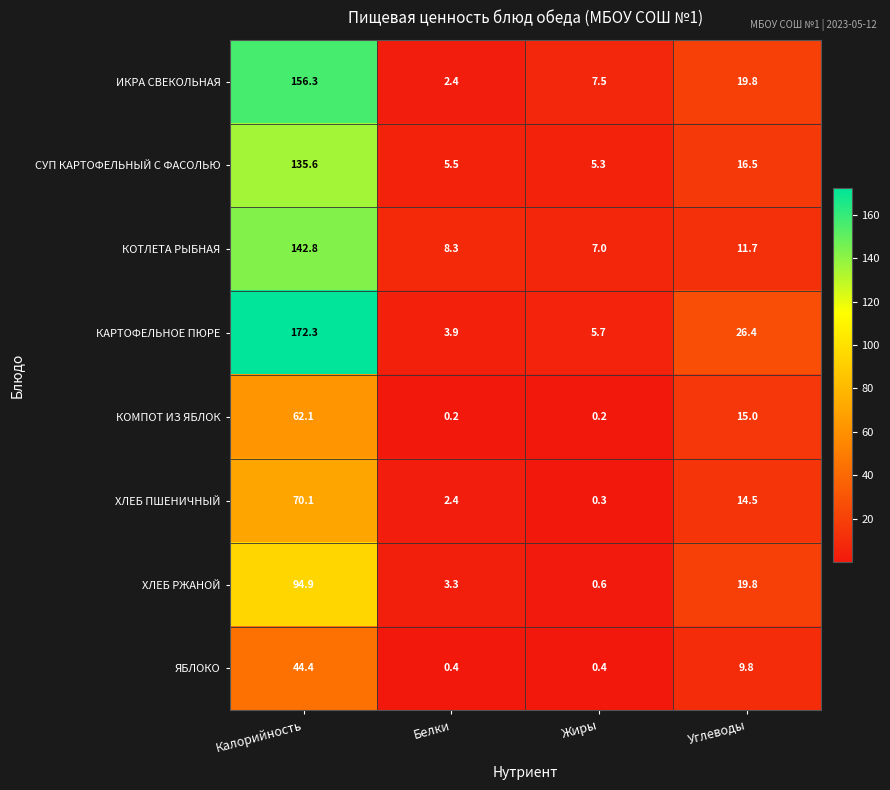

What is the difference between the maximum and minimum values in the ЯБЛОКО series?

44.0